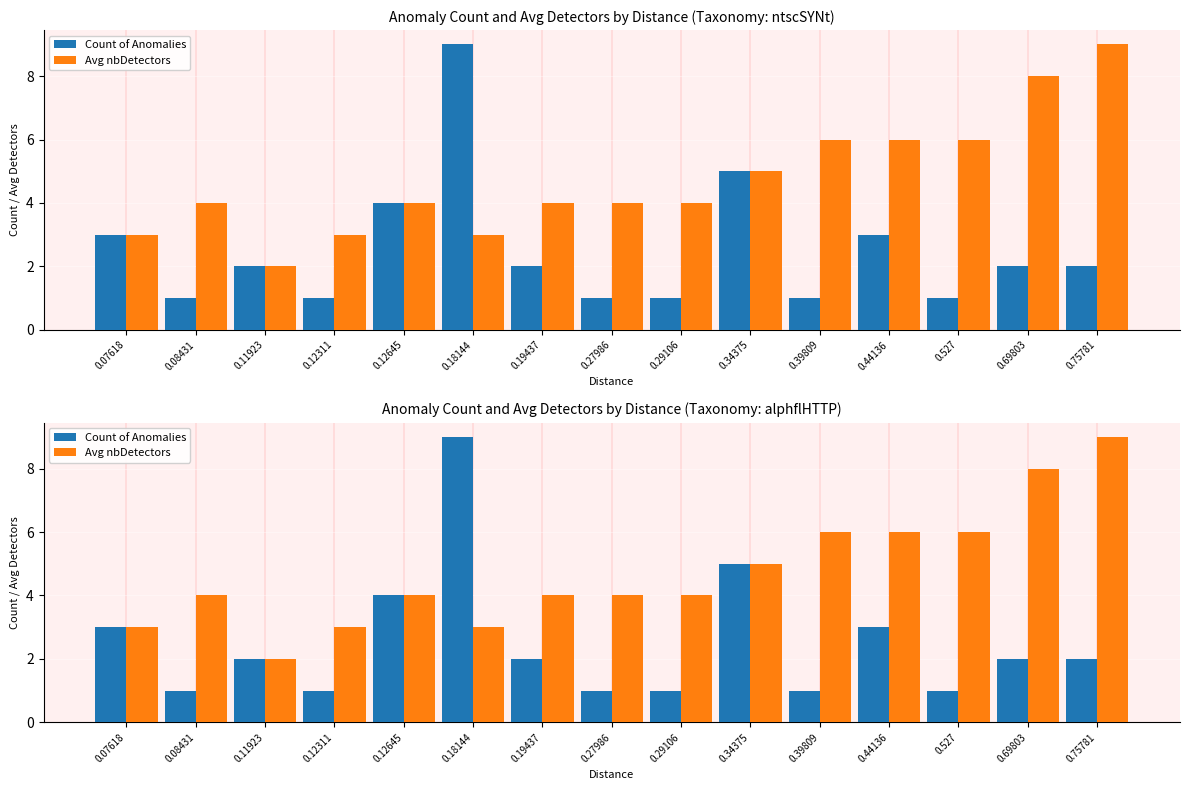

What are all the series names shown in the legend?

Count of Anomalies, Avg nbDetectors